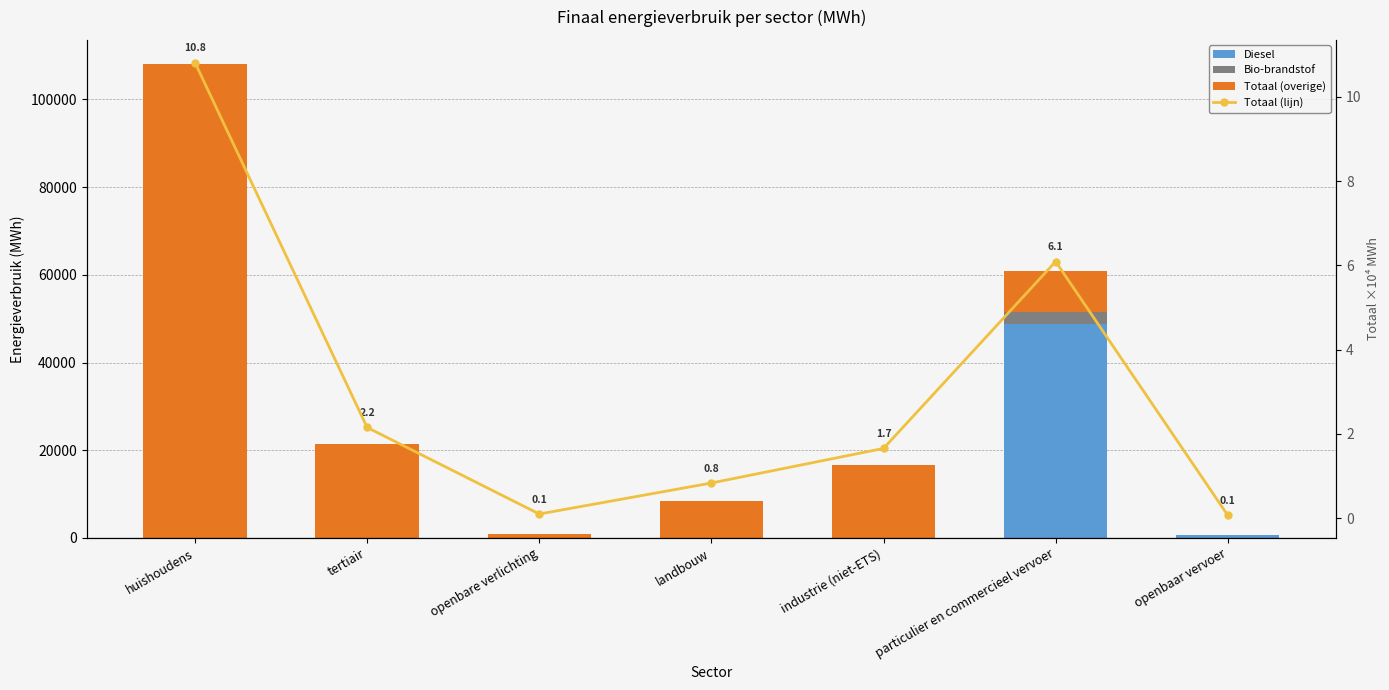

What is the spread (max minus min) of values at landbouw?

8326.7